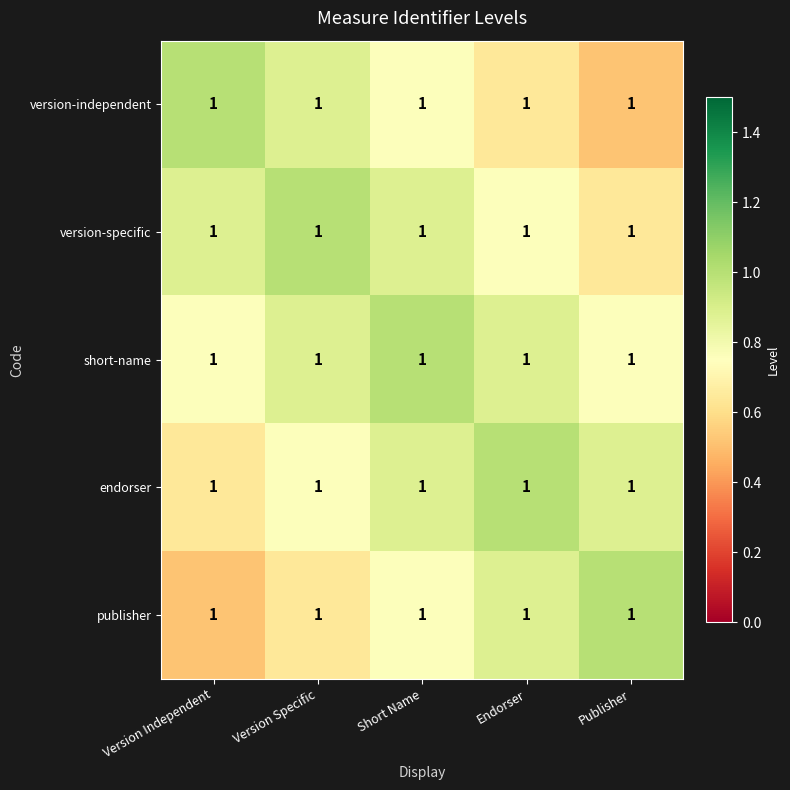

Which label corresponds to the smallest value in the chart?

Publisher